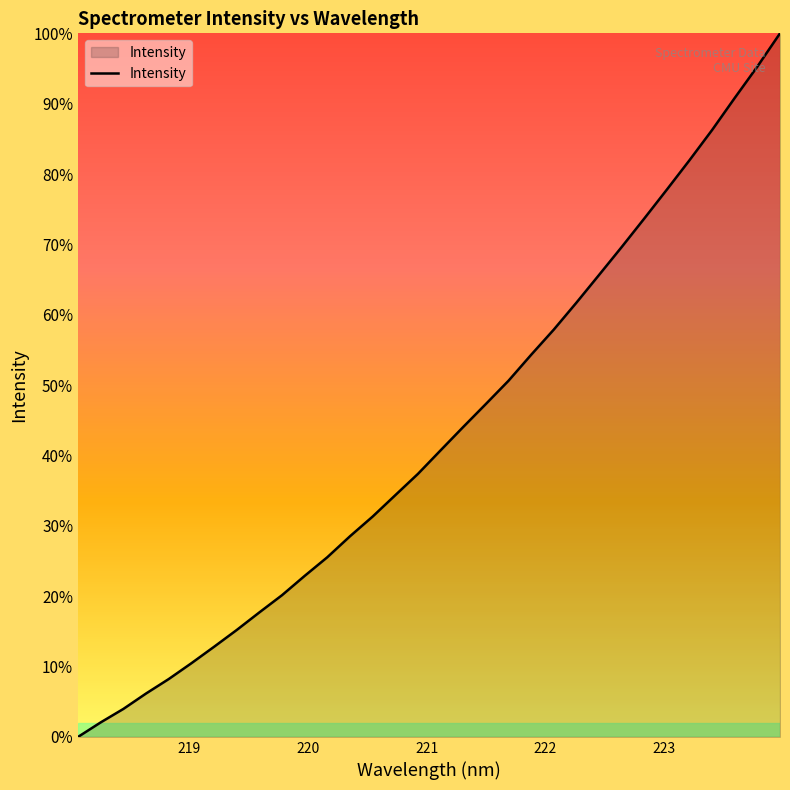

How many values are above zero?

31